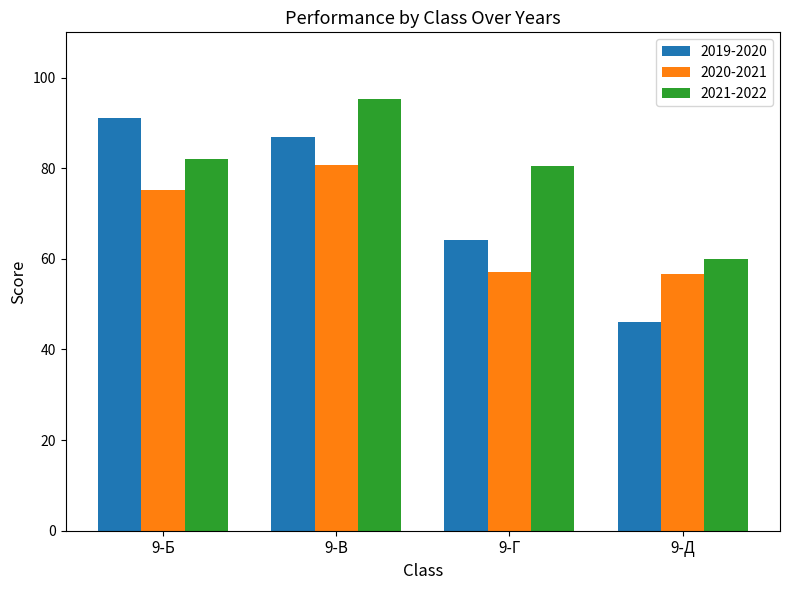

What is the minimum value for 2021-2022?

60.0